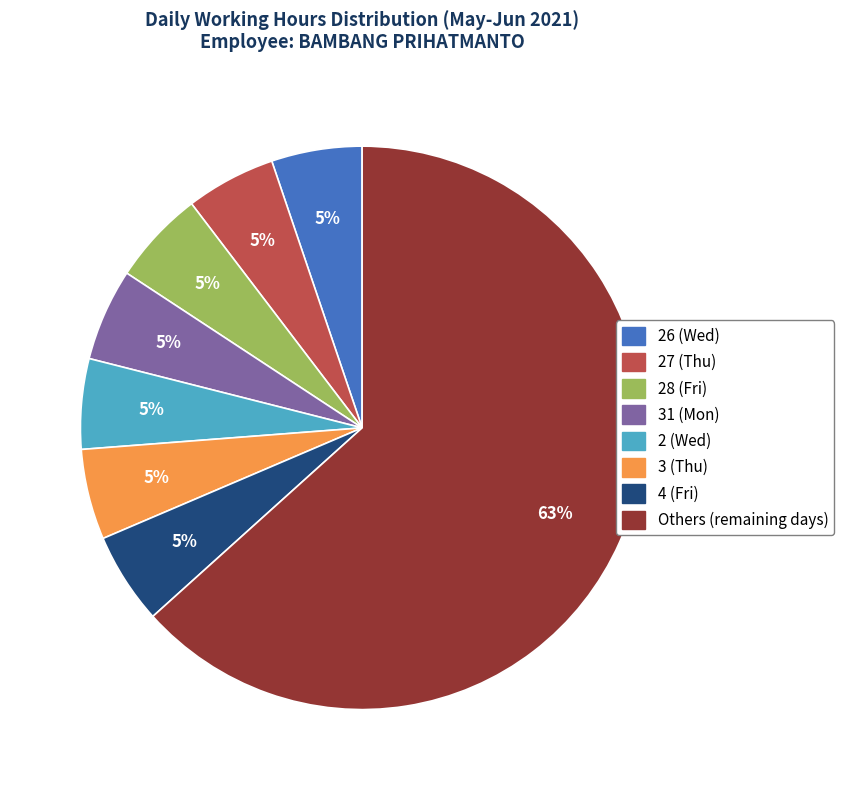

How many slices are in this pie chart?

8